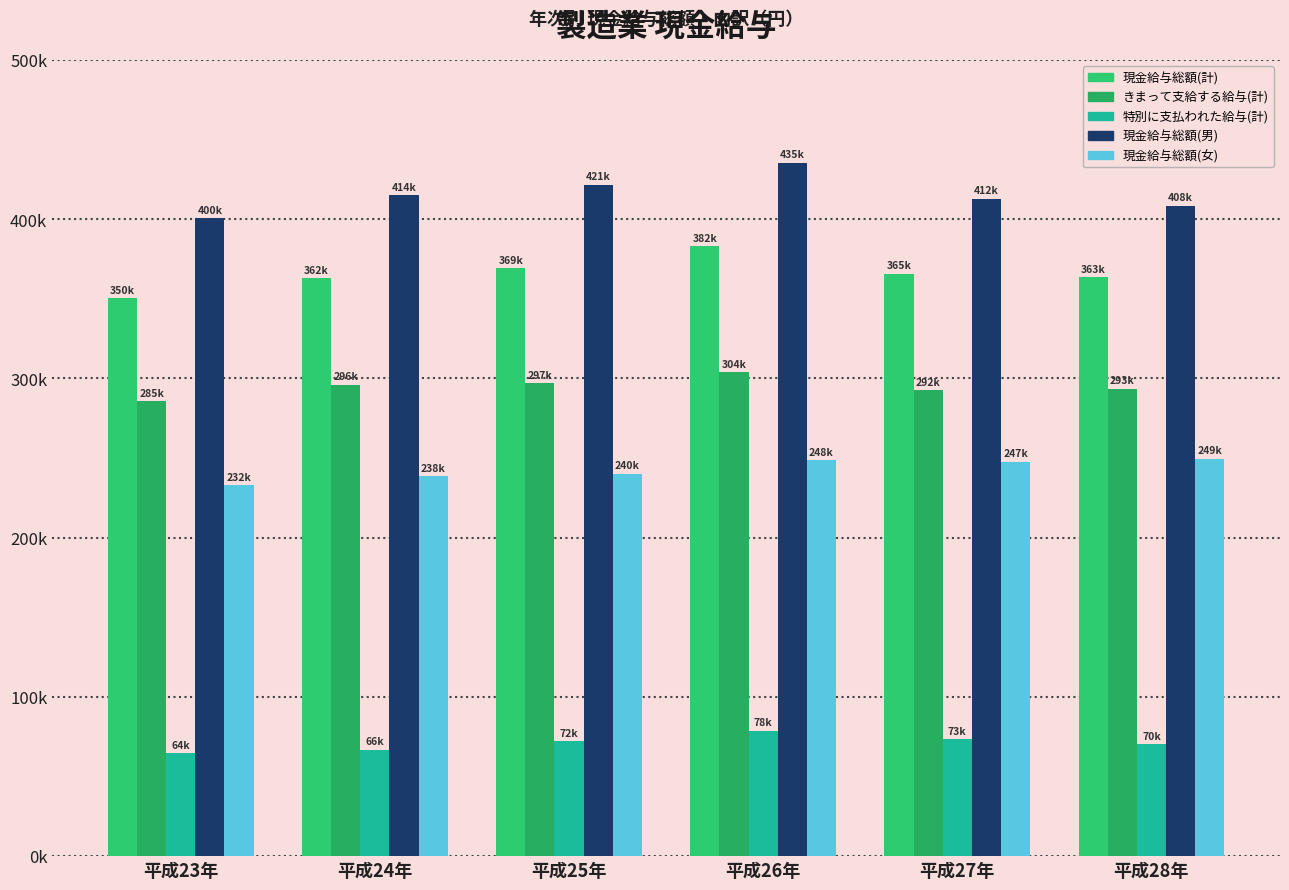

What position from the left is 平成25年?

3